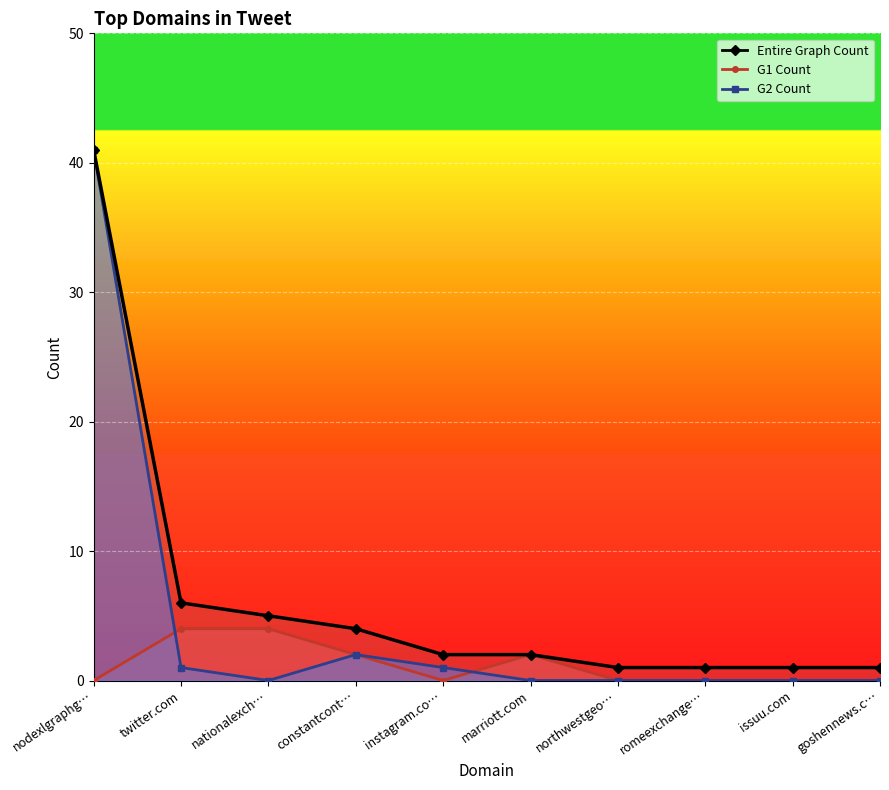

Is the value of Entire Graph Count at romeexchange… greater than the value of G1 Count at marriott.com?

No